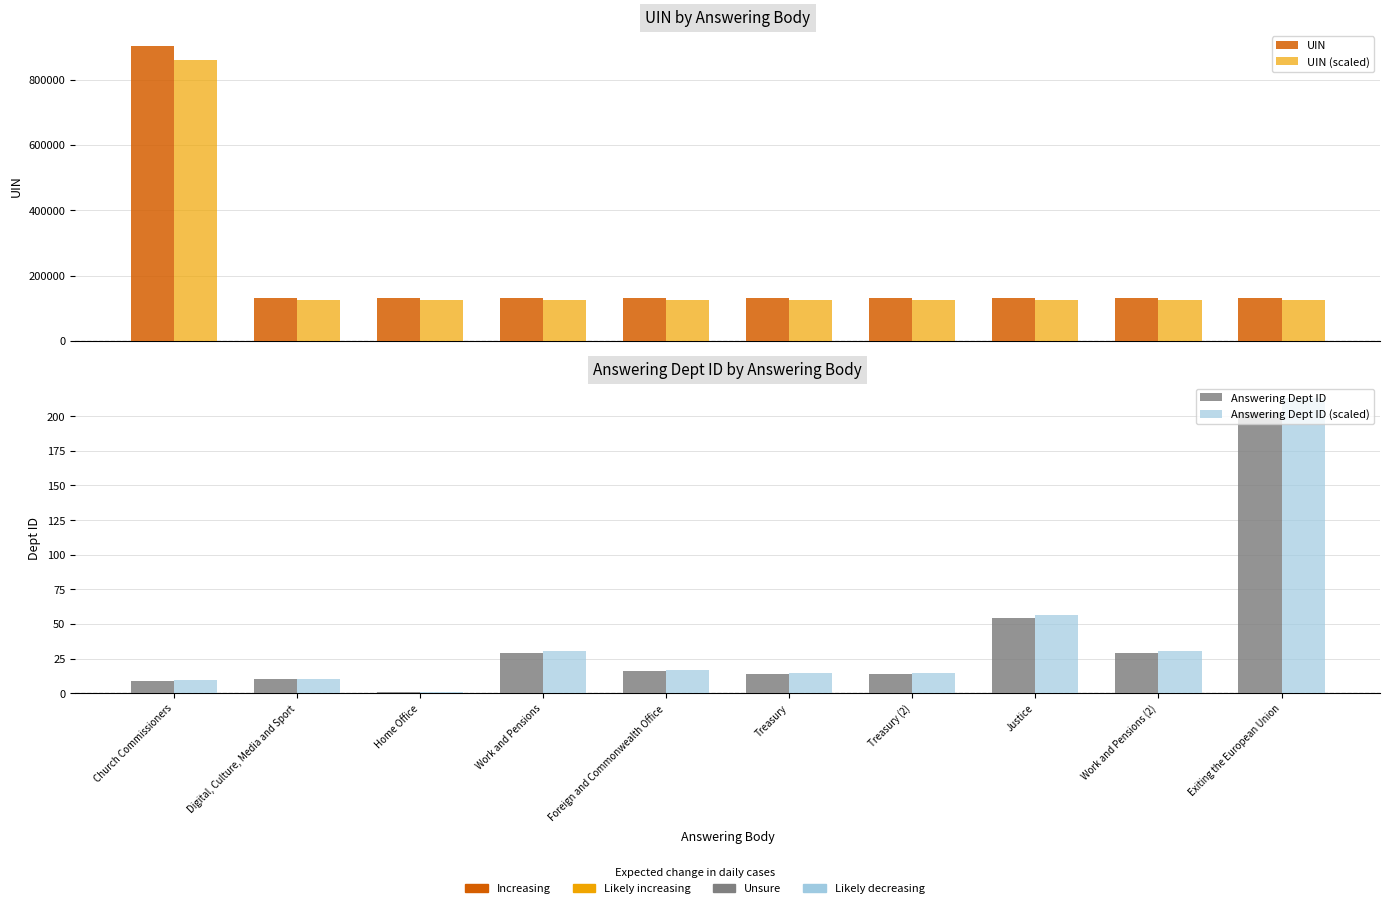

Which series has the largest total across all categories?

UIN